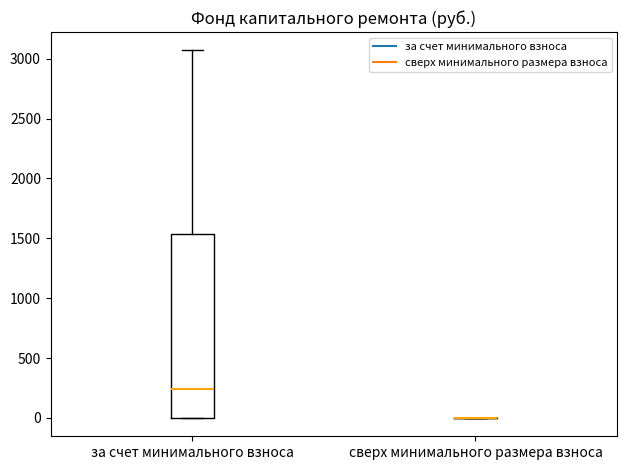

Where does the upper whisker of the box for за счет минимального взноса end on the y-axis? The values are not printed on the chart, so give them approximately, as read against the axis.

3050